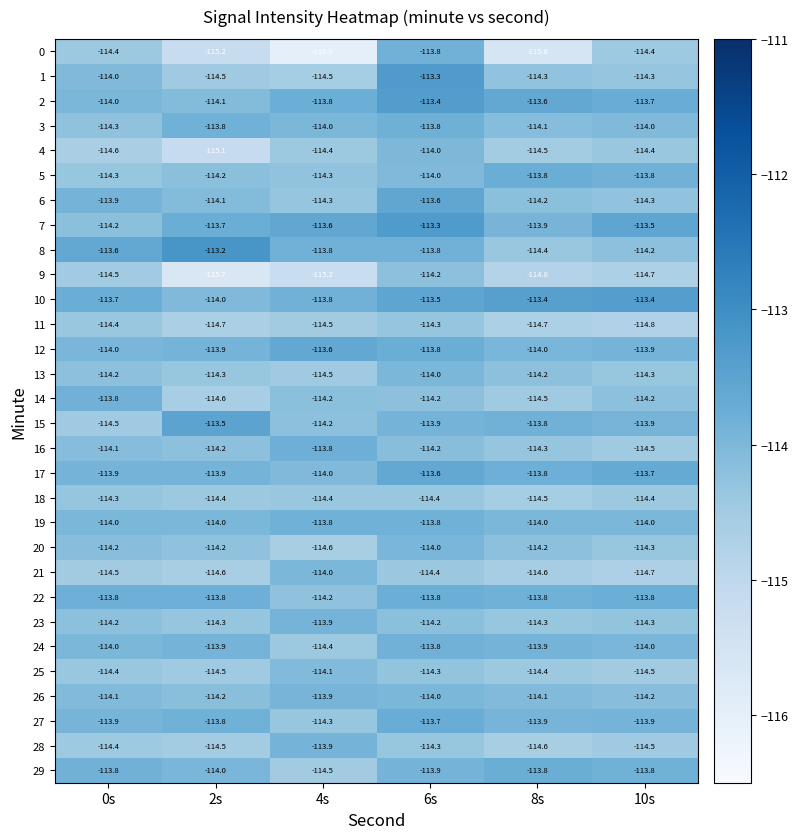

At which category is the sum across all series the highest?

6s